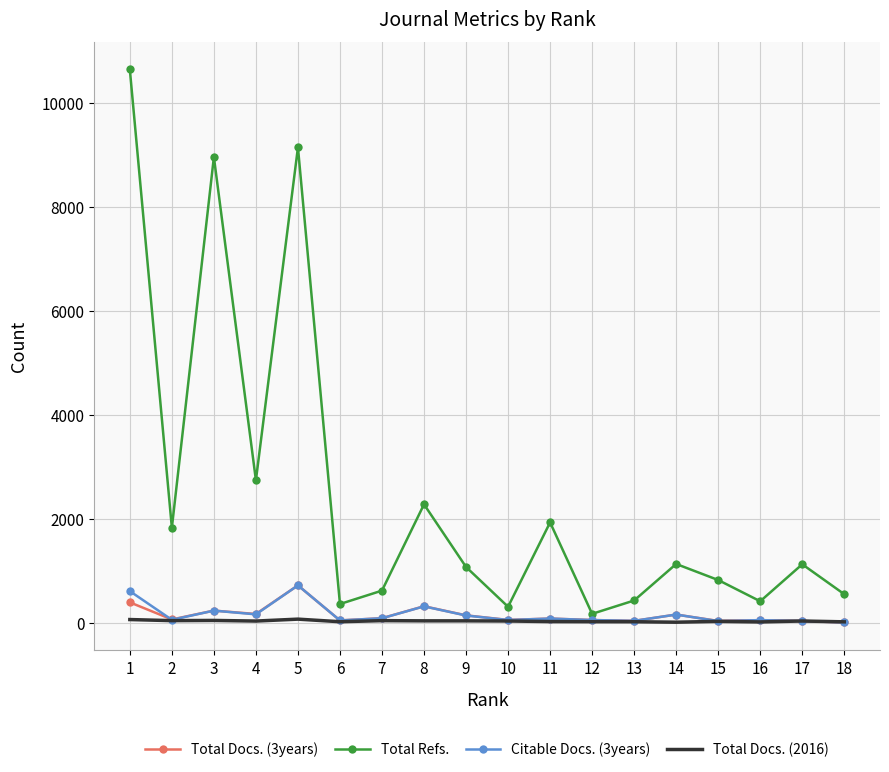

What are all the series names shown in the legend?

Total Docs. (3years), Total Refs., Citable Docs. (3years), Total Docs. (2016)